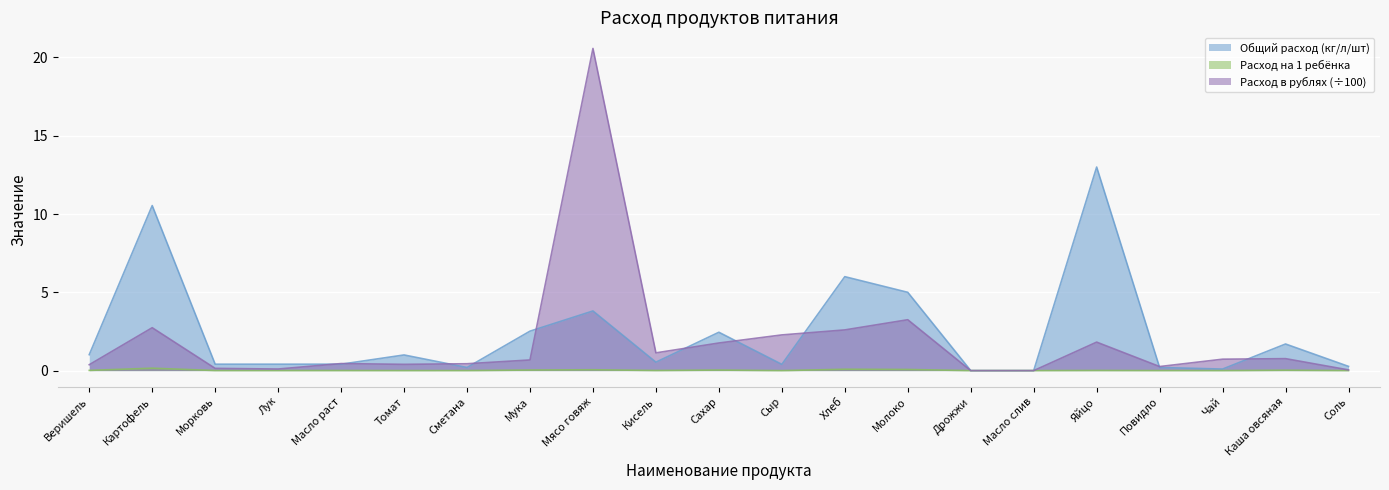

Where is Общий расход (кг/л/шт) nearest to the value 6?

Хлеб